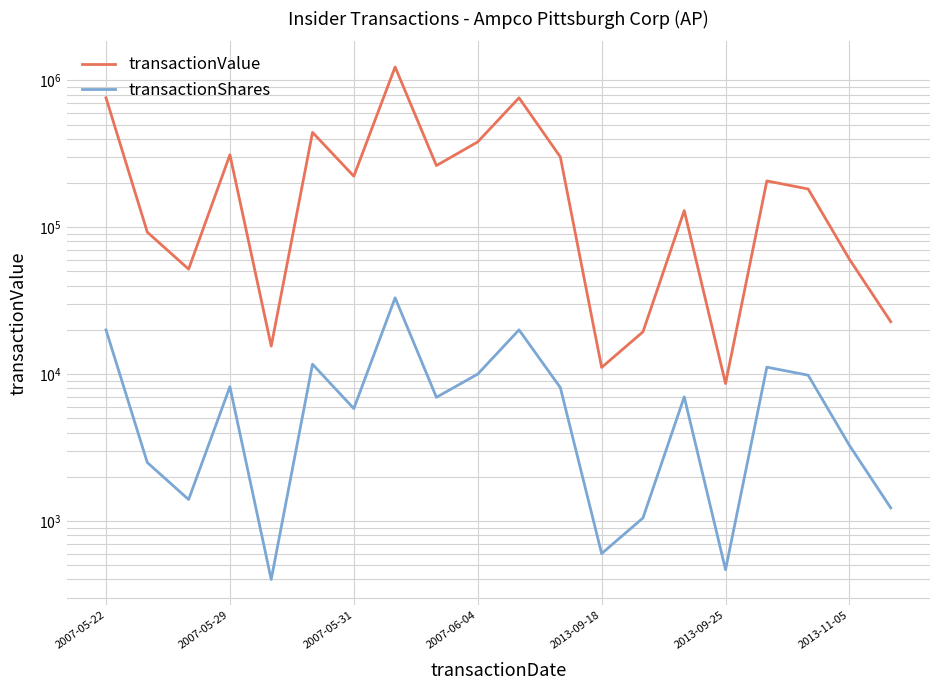

How many values in the transactionValue series exceed 206531?

9